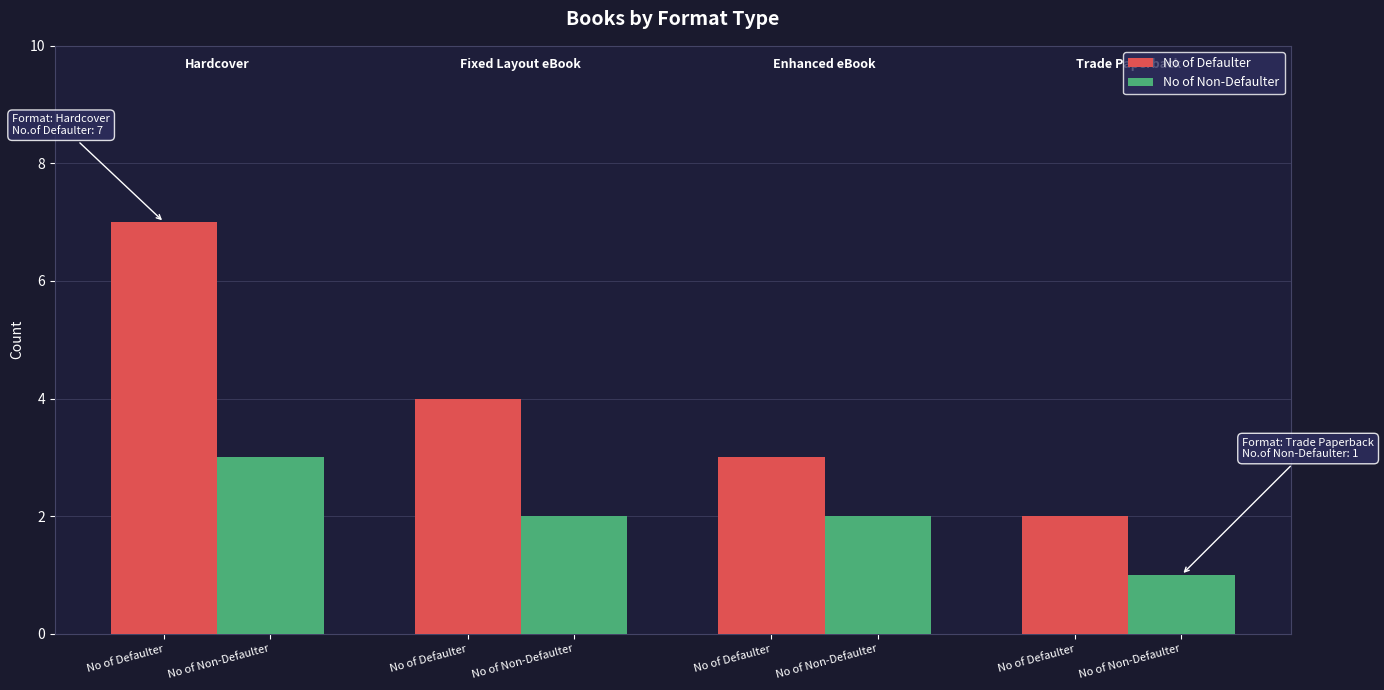

What is the difference between the No of Defaulter values at No of Defaulter and No of Non-Defaulter?

3